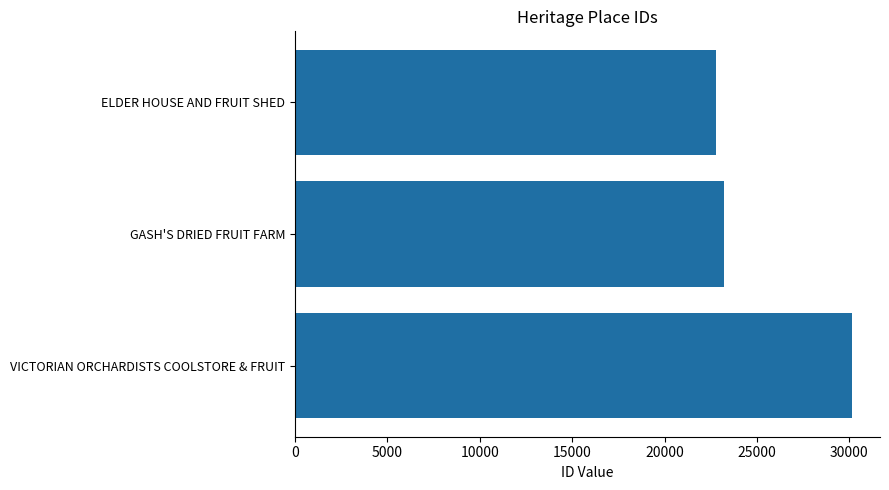

What is the ratio of the value at VICTORIAN ORCHARDISTS COOLSTORE & FRUIT to the value at ELDER HOUSE AND FRUIT SHED?

1.3